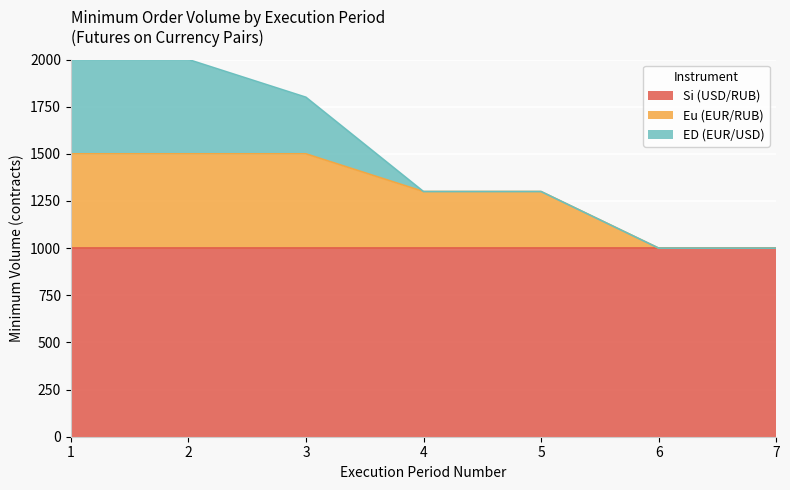

True or false: ED (EUR/USD) and Eu (EUR/RUB) cross at least once.

False